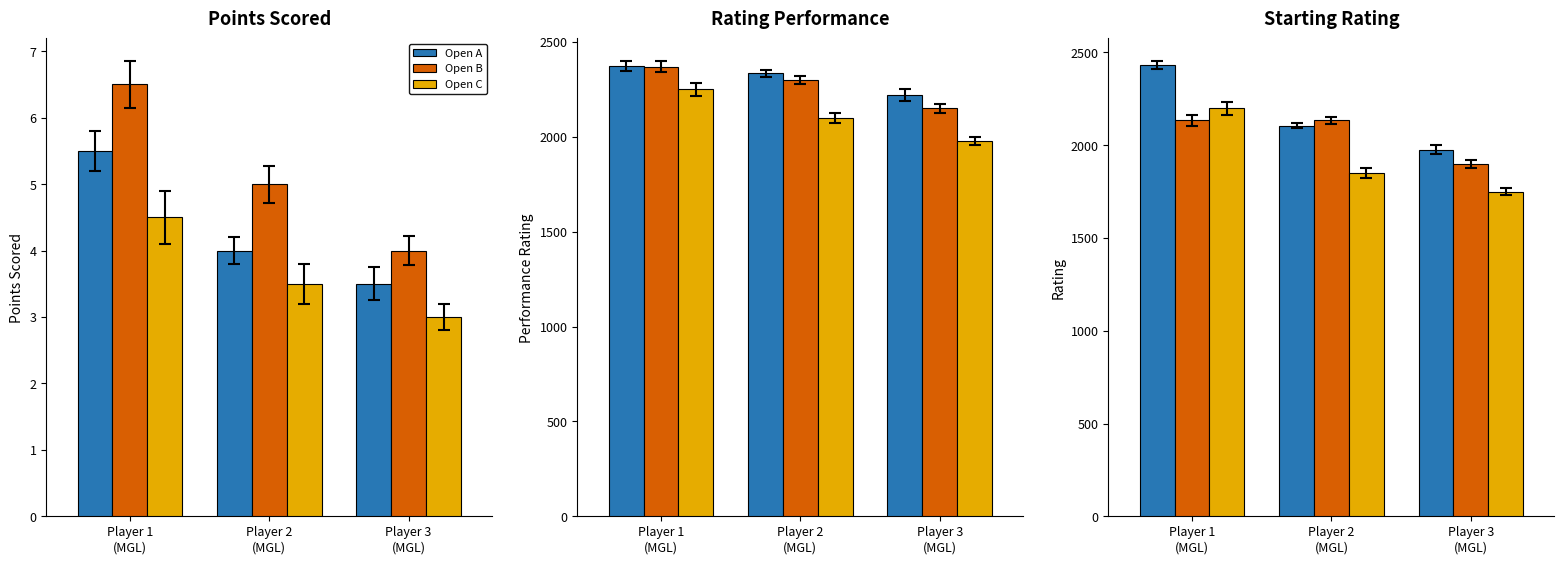

The value of Open B at Player 1
(MGL) is 2134. True or false?

True